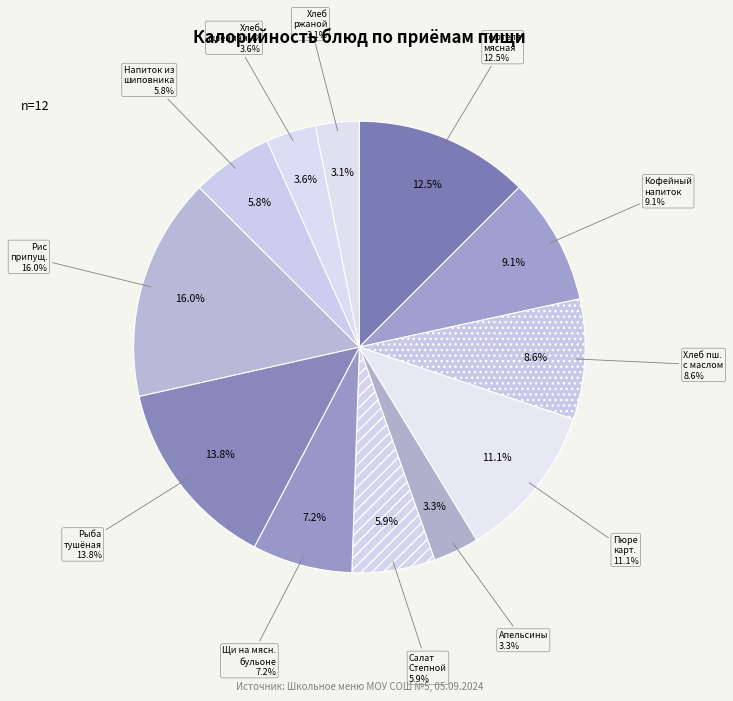

What percentage is the Хлеб ржаной slice, to the nearest percent?

3%